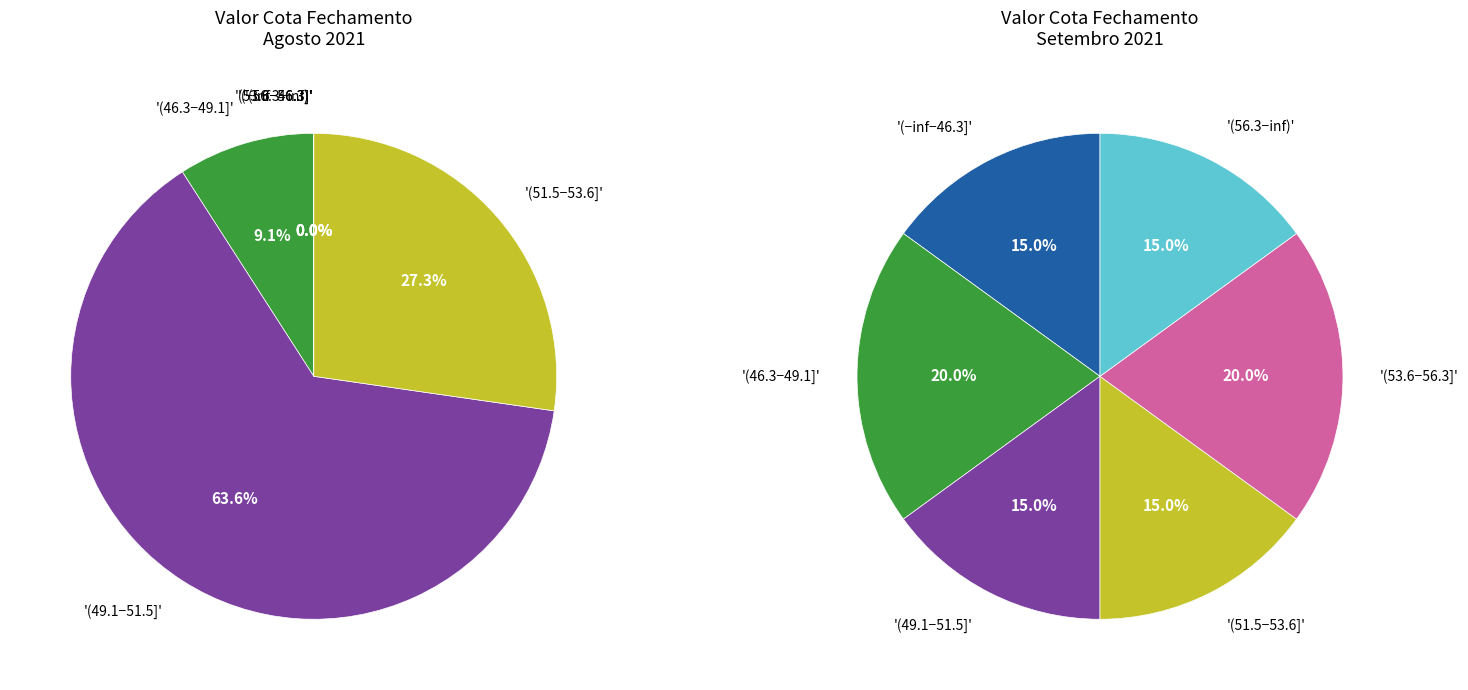

Does any single category account for the majority?

No